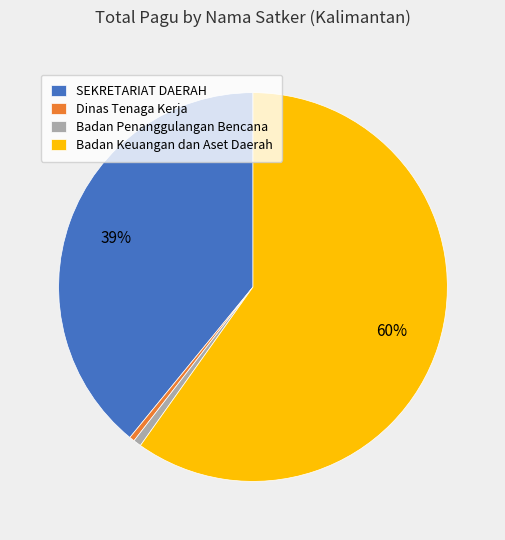

Which slice is the largest?

Badan Keuangan dan Aset Daerah